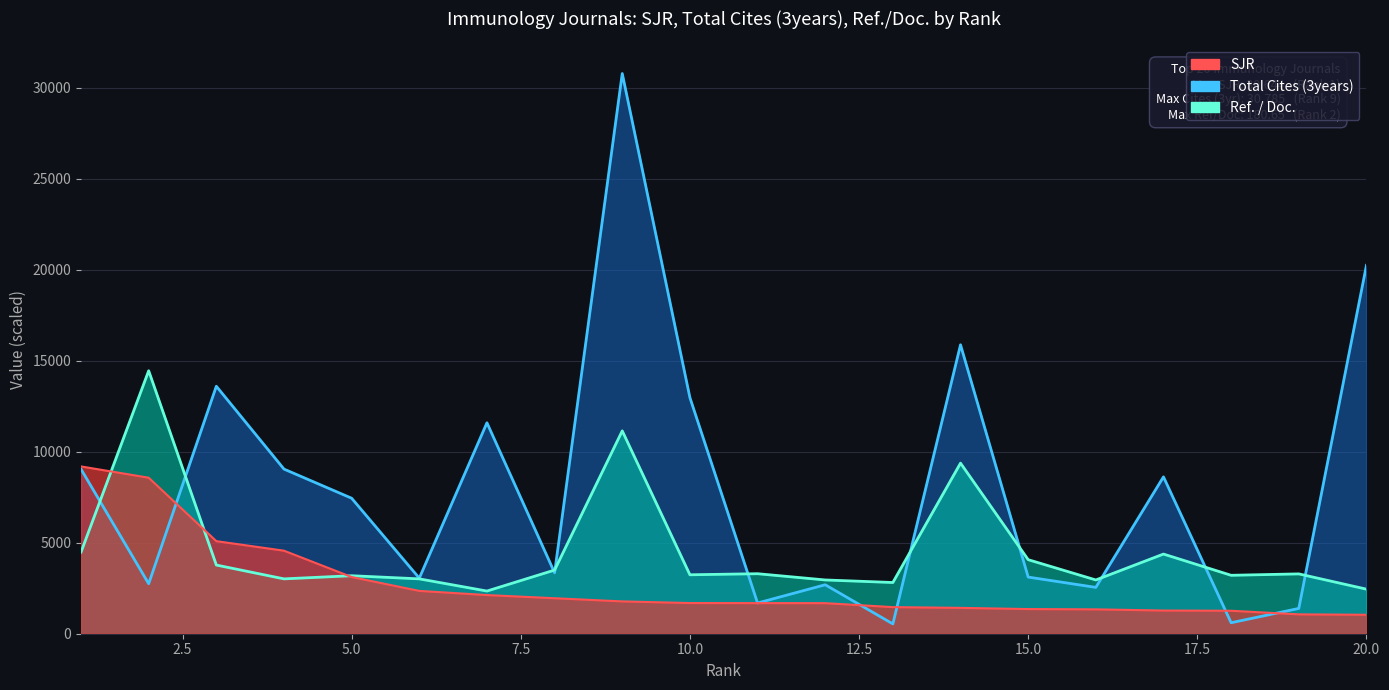

What is the minimum value shown in the chart?

539.0